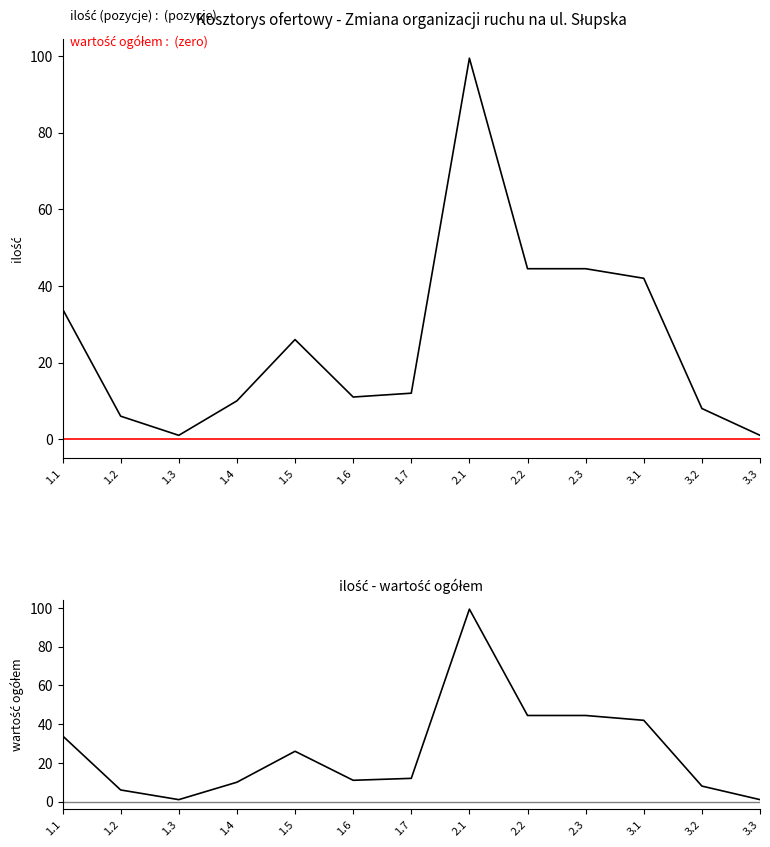

How many lines are shown in the chart?

3